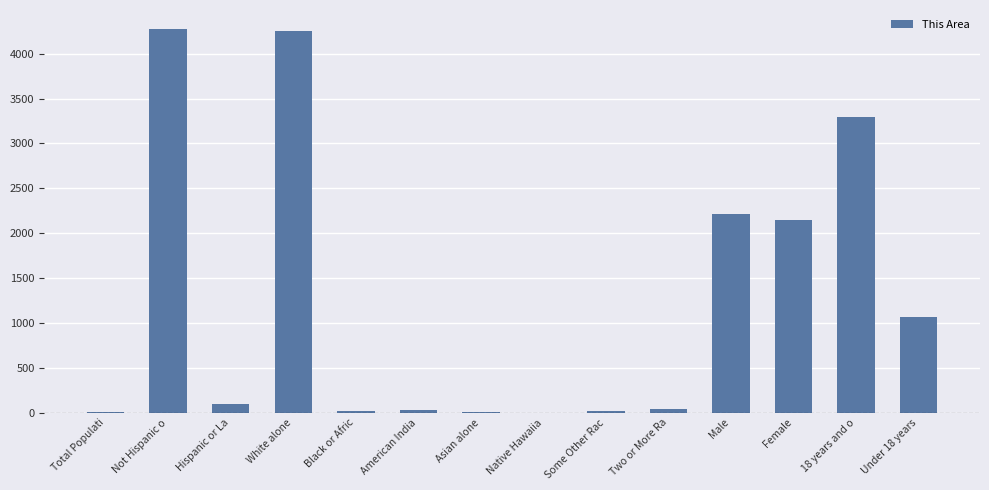

Read the value at Not Hispanic o, to the nearest 10.

4270